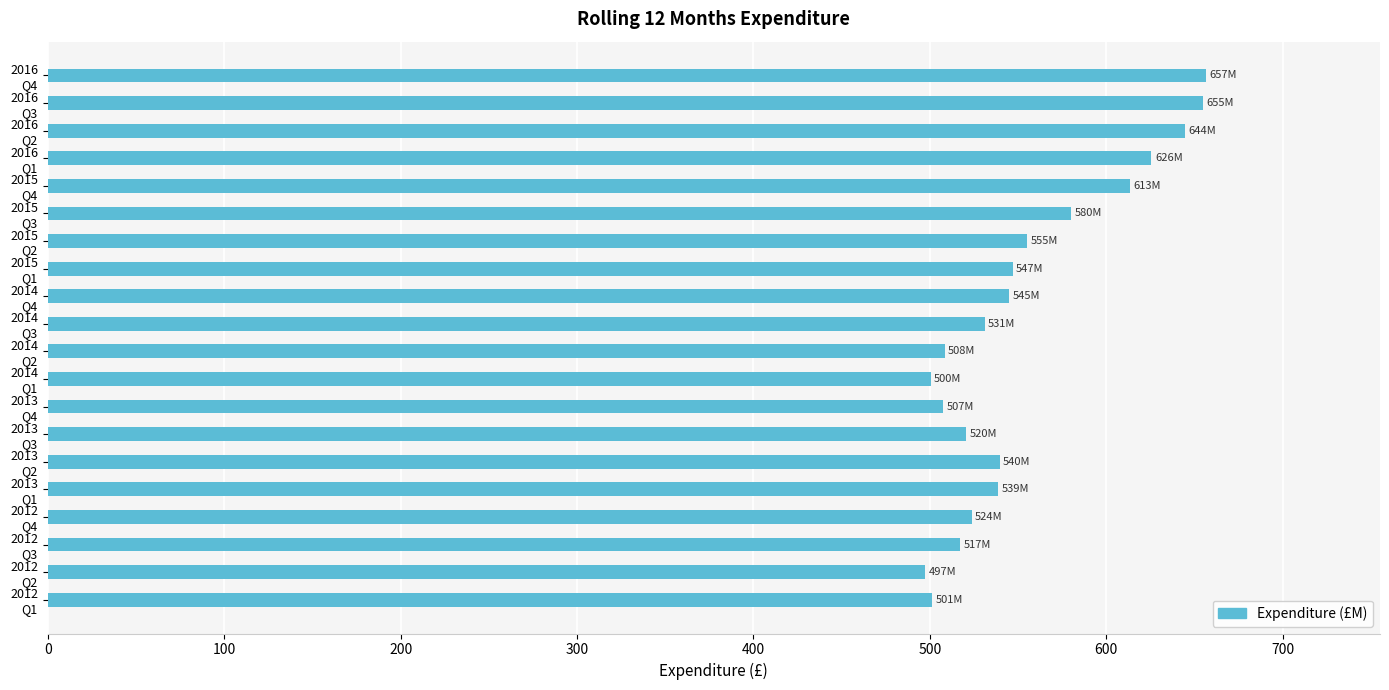

What is the average value?

555.3